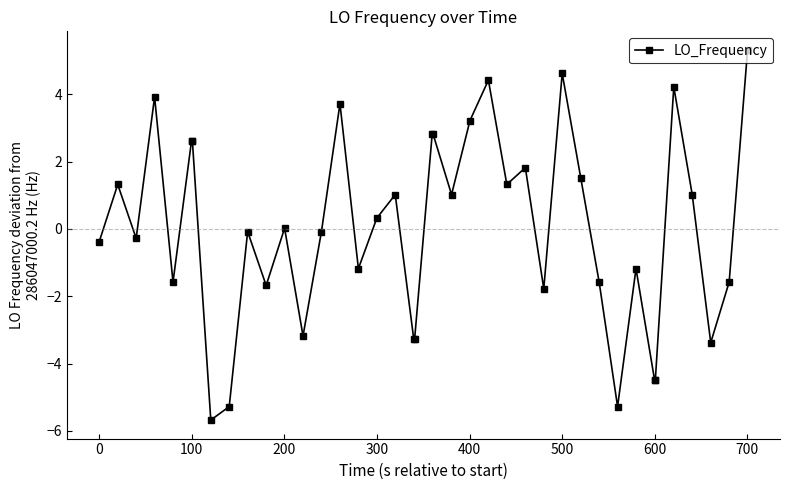

True or false: the data has more than 1 interior local peaks.

True